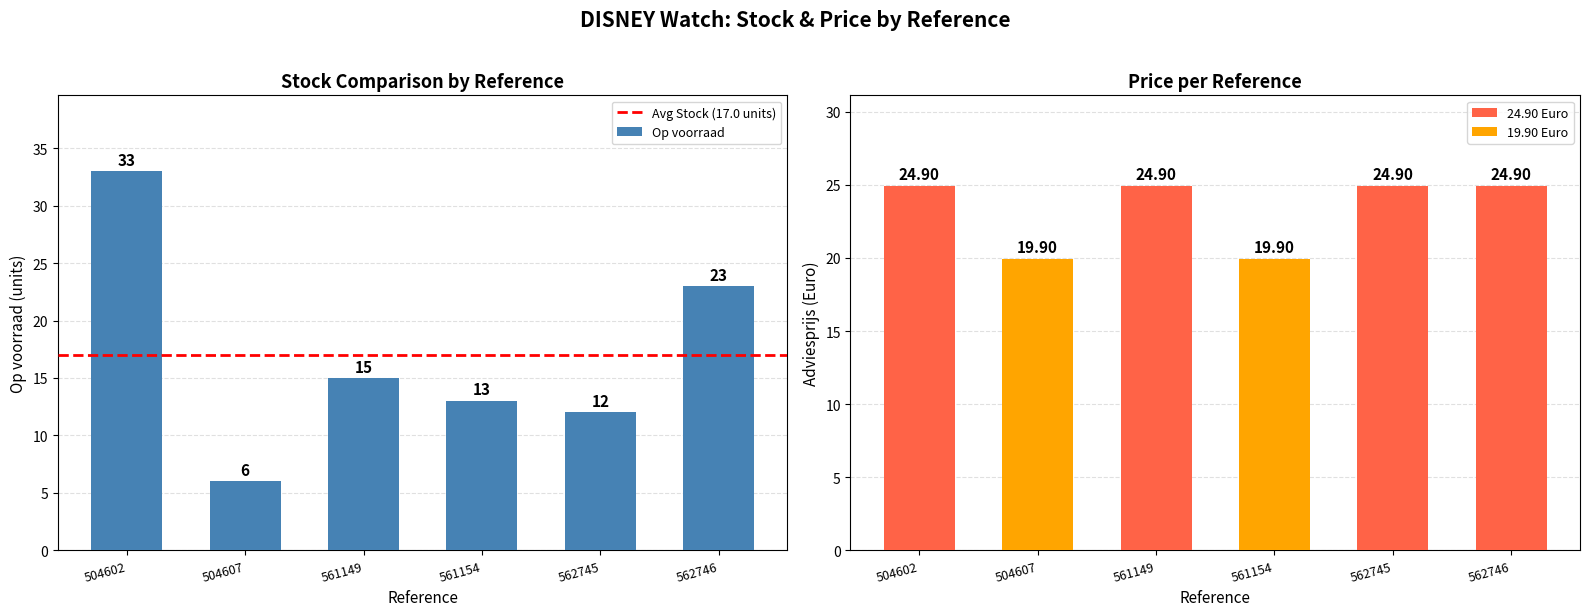

What is the smallest value displayed?

6